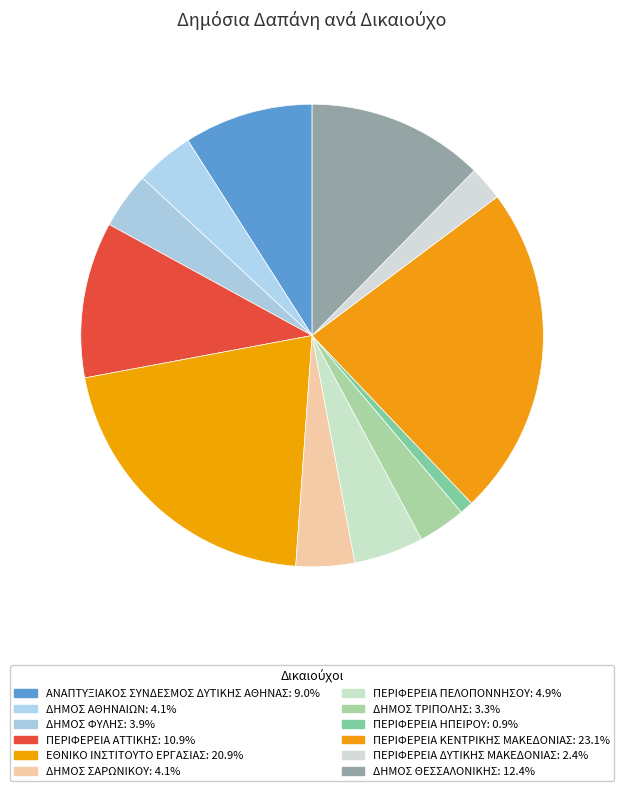

Rank the categories by value from lowest to highest.

ΠΕΡΙΦΕΡΕΙΑ ΗΠΕΙΡΟΥ, ΠΕΡΙΦΕΡΕΙΑ ΔΥΤΙΚΗΣ ΜΑΚΕΔΟΝΙΑΣ, ΔΗΜΟΣ ΤΡΙΠΟΛΗΣ, ΔΗΜΟΣ ΦΥΛΗΣ, ΔΗΜΟΣ ΑΘΗΝΑΙΩΝ, ΔΗΜΟΣ ΣΑΡΩΝΙΚΟΥ, ΠΕΡΙΦΕΡΕΙΑ ΠΕΛΟΠΟΝΝΗΣΟΥ, ΑΝΑΠΤΥΞΙΑΚΟΣ ΣΥΝΔΕΣΜΟΣ ΔΥΤΙΚΗΣ ΑΘΗΝΑΣ, ΠΕΡΙΦΕΡΕΙΑ ΑΤΤΙΚΗΣ, ΔΗΜΟΣ ΘΕΣΣΑΛΟΝΙΚΗΣ, ΕΘΝΙΚΟ ΙΝΣΤΙΤΟΥΤΟ ΕΡΓΑΣΙΑΣ, ΠΕΡΙΦΕΡΕΙΑ ΚΕΝΤΡΙΚΗΣ ΜΑΚΕΔΟΝΙΑΣ